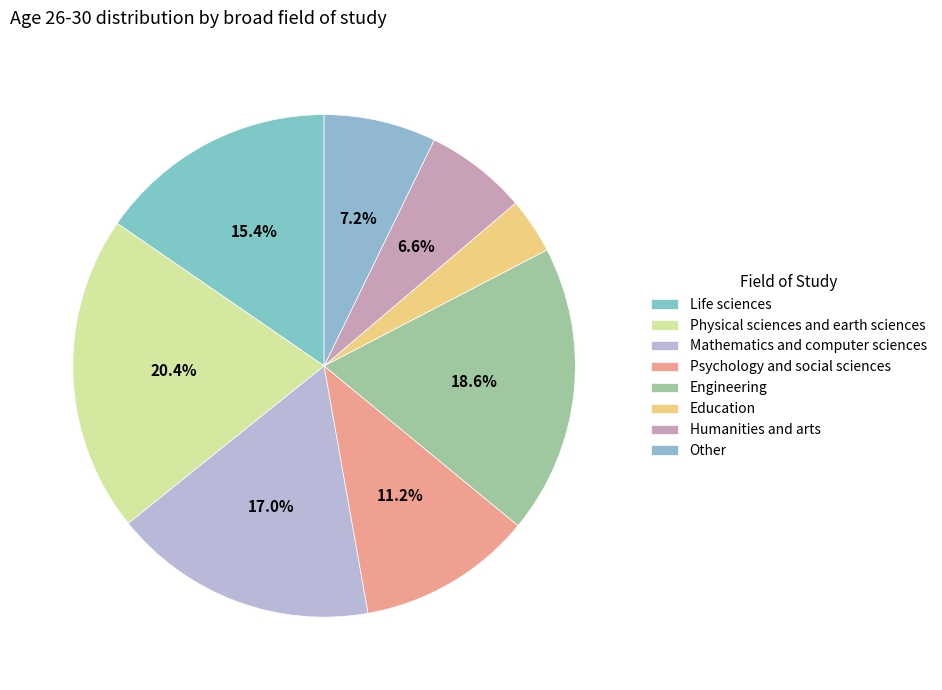

Which has a higher value, Physical sciences and earth sciences or Humanities and arts?

Physical sciences and earth sciences